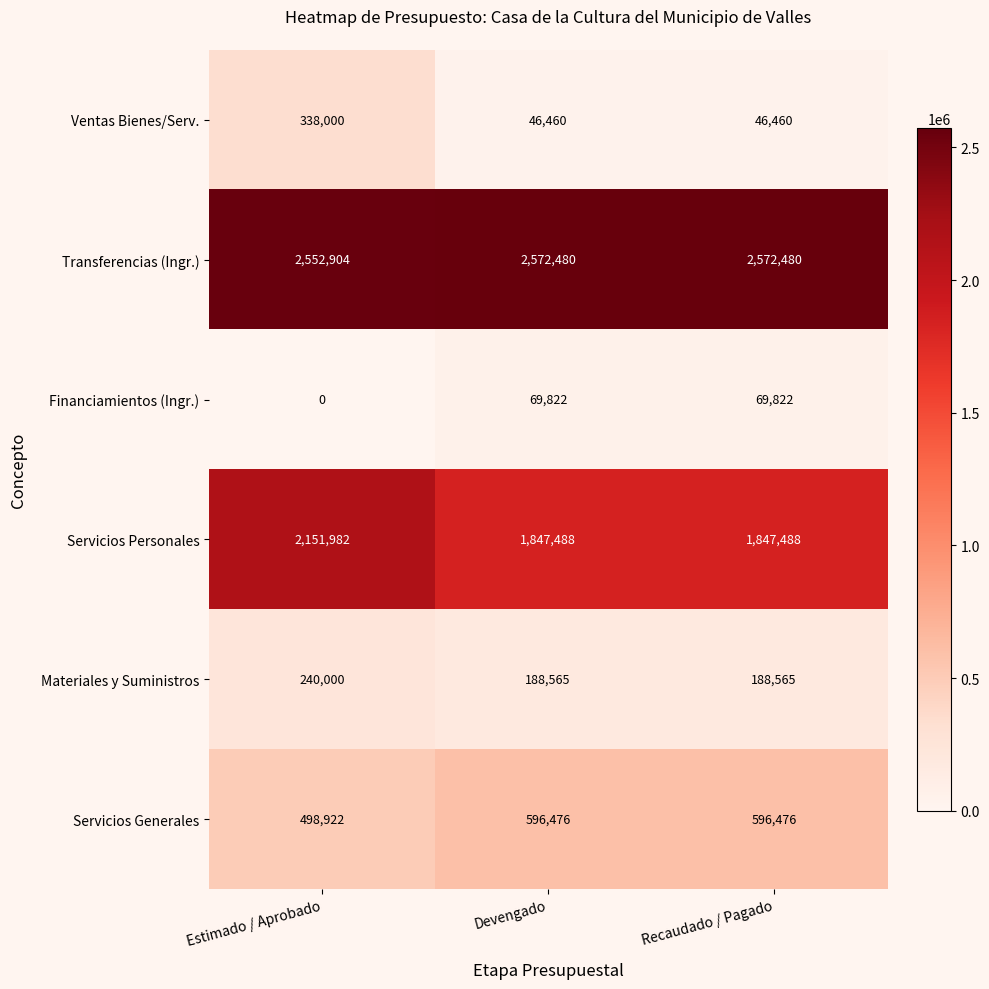

True or false: Transferencias (Ingr.) has a value of 2572480 at Devengado.

True